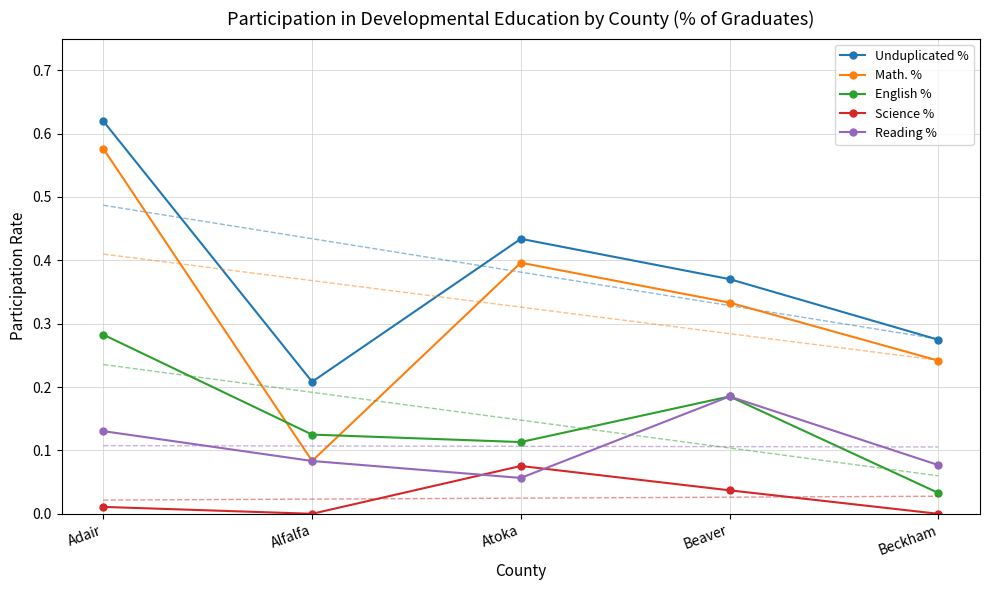

Between Adair and Atoka, which series saw the biggest shift?

Unduplicated %